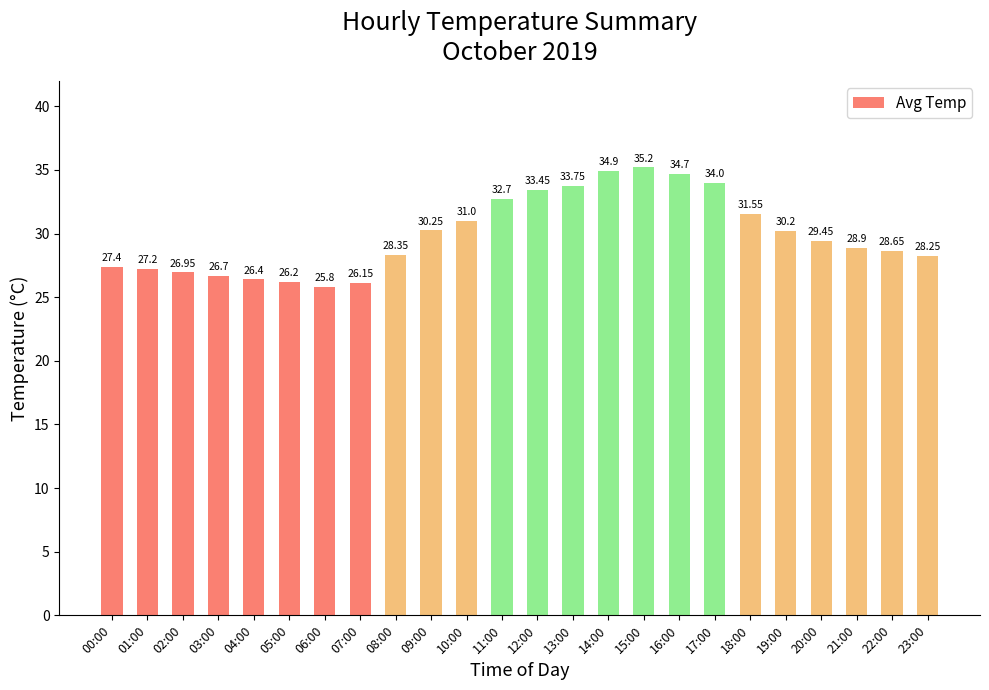

Rank the categories by value from lowest to highest.

06:00, 07:00, 05:00, 04:00, 03:00, 02:00, 01:00, 00:00, 23:00, 08:00, 22:00, 21:00, 20:00, 19:00, 09:00, 10:00, 18:00, 11:00, 12:00, 13:00, 17:00, 16:00, 14:00, 15:00